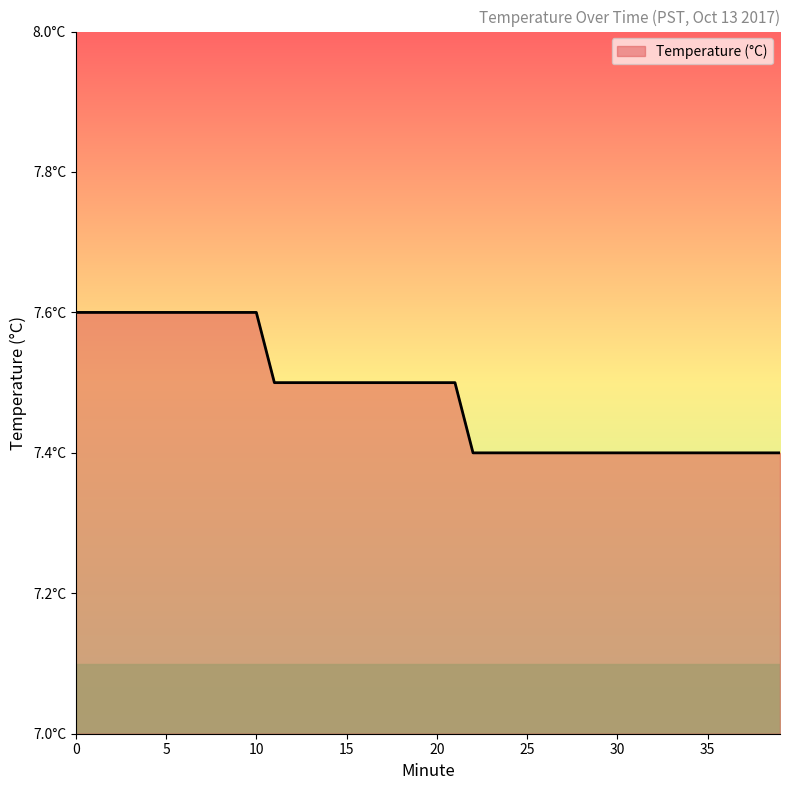

What is the value of the 13th point from the left?

7.5